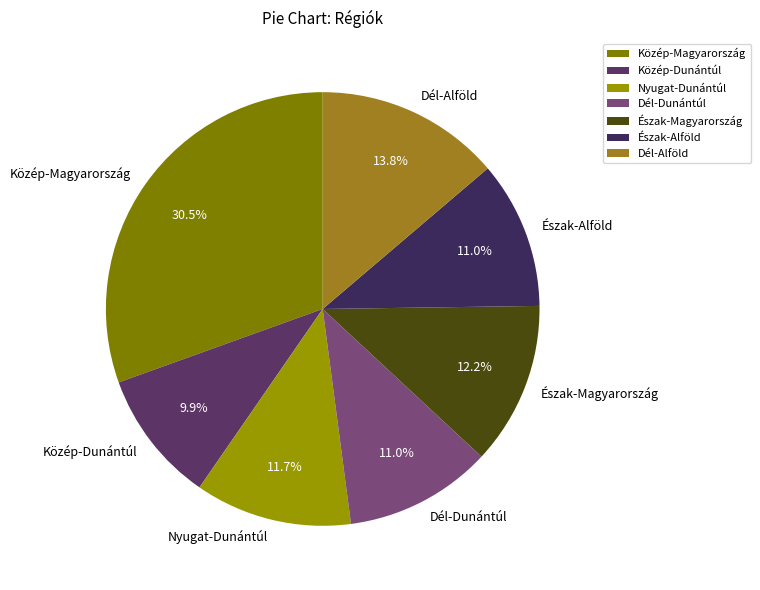

How many slices are in this pie chart?

7